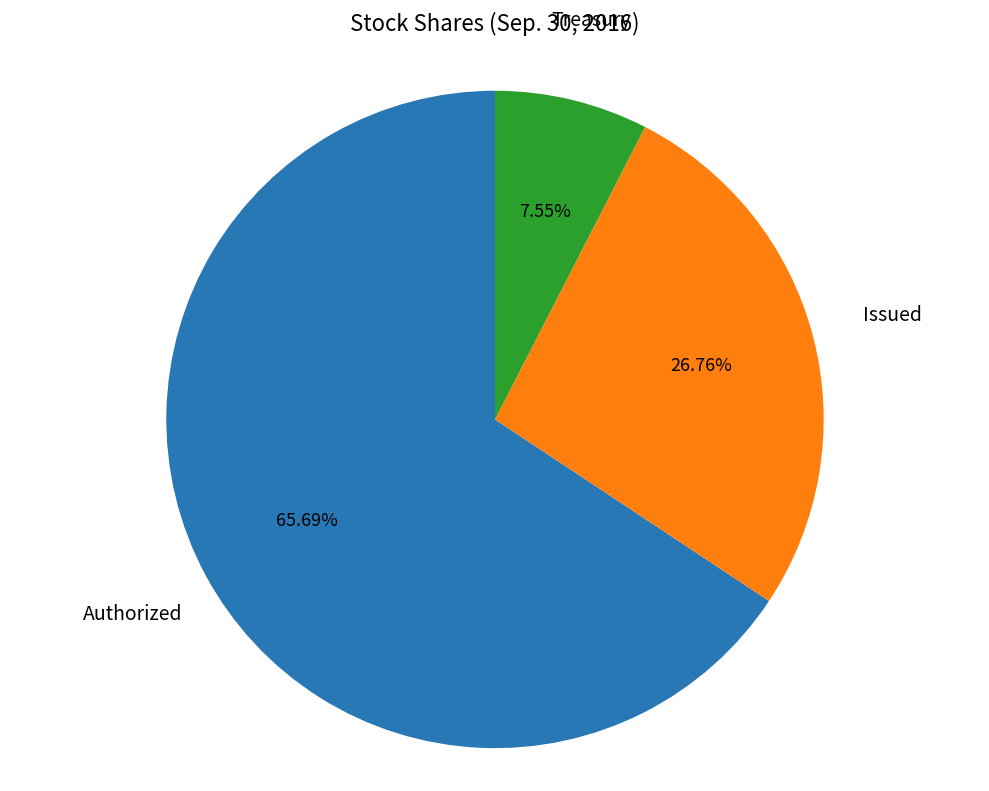

Is there any slice that represents more than half of the pie?

Yes